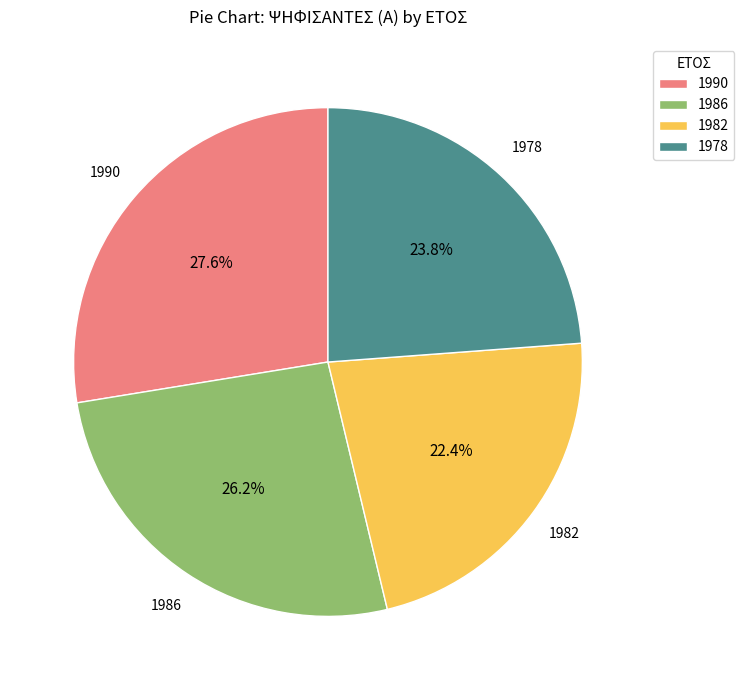

How many segments does this pie chart have?

4